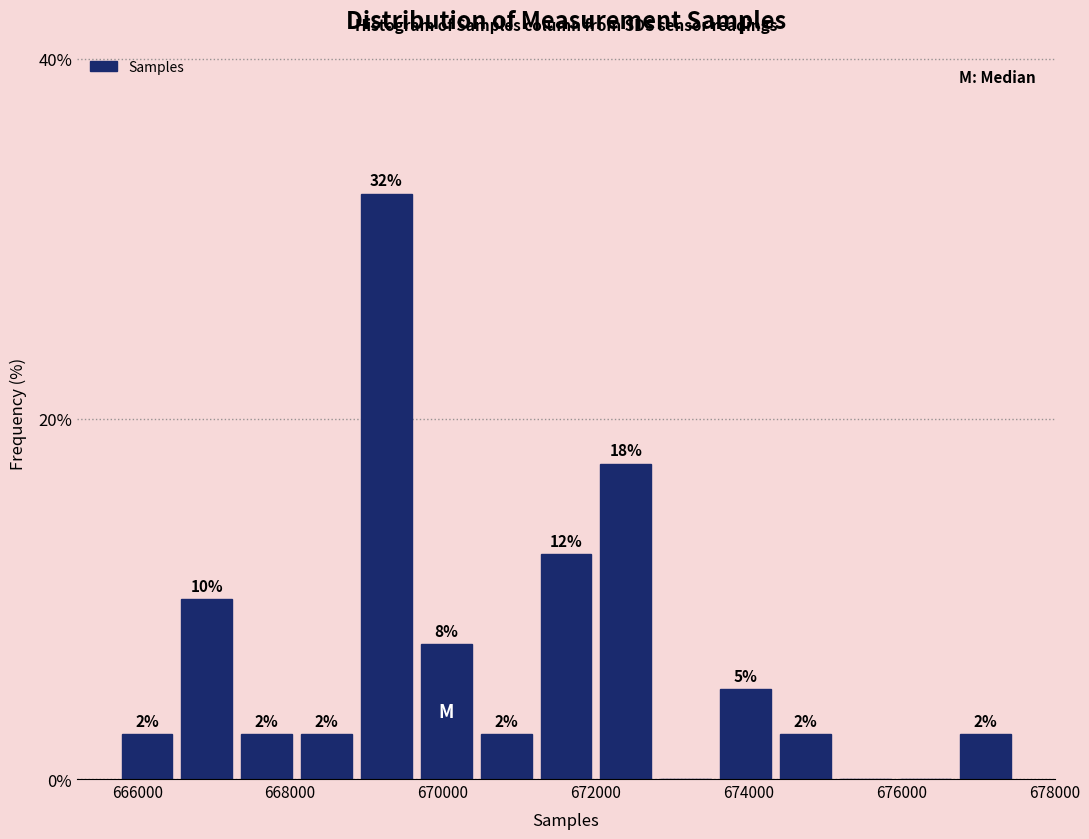

Around what value on the x-axis is the tallest bar? Give the approximate position of its centre, as read against the axis.

669200